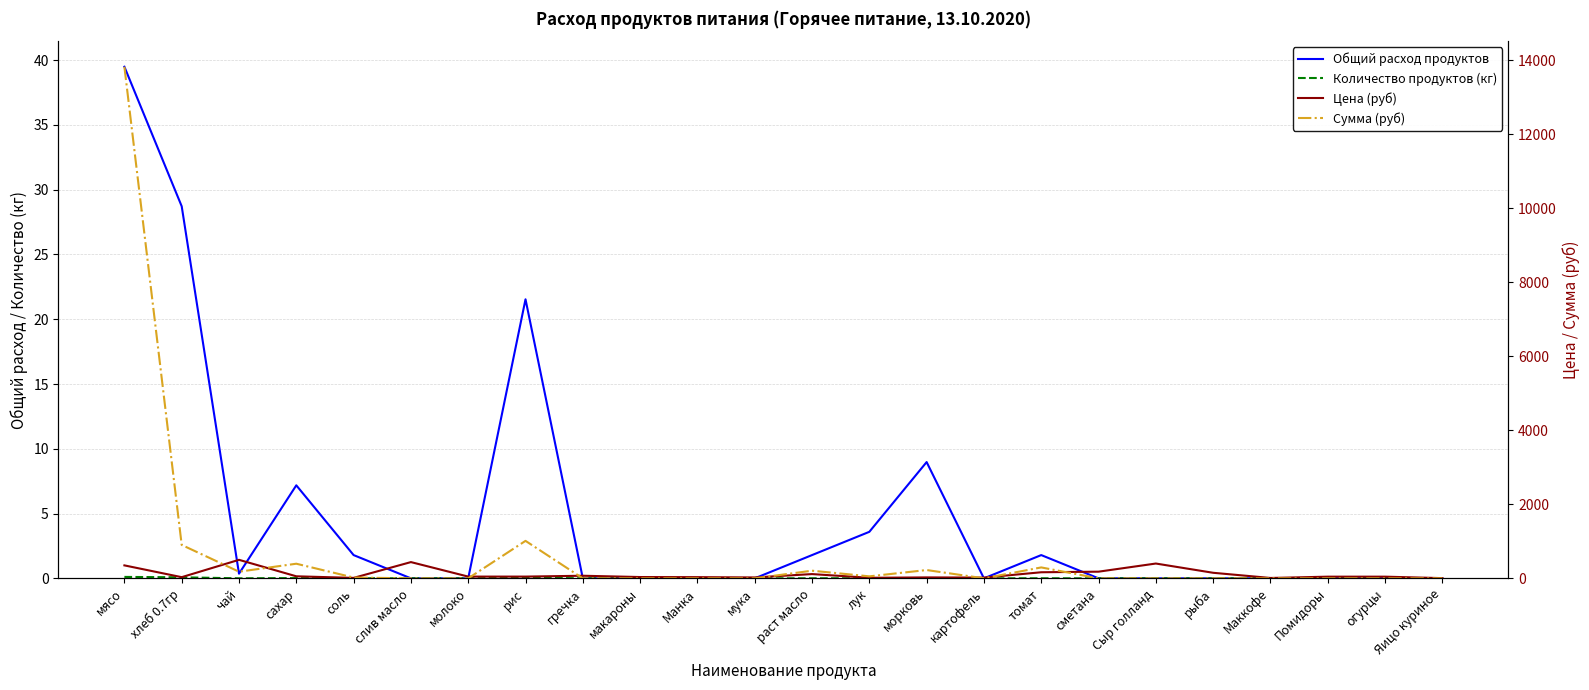

Reading right to left, transcribe all the data shown in this chart.

Общий расход продуктов: 0.0	0.0	0.0	0.0	0.0	0.0	0.0	1.8	0.0	9.0	3.6	1.8	0.0	0.0	0.0	0.0	21.5	0.0	0.0	1.8	7.2	0.4	28.7	39.5
Количество продуктов (кг): 0.0	0.0	0.0	0.0	0.0	0.0	0.0	0.0	0.0	0.0	0.0	0.0	0.0	0.0	0.0	0.0	0.1	0.0	0.0	0.0	0.0	0.0	0.1	0.1
Цена (руб): 5.5	45.0	45.0	10.0	150.0	400.0	180.0	164.3	20.0	25.0	15.0	115.0	24.0	32.0	35.0	70.0	47.0	47.0	438.9	12.0	55.0	500.0	31.4	350.0
Сумма (руб): 0.0	0.0	0.0	0.0	0.0	0.0	0.0	294.9	0.0	224.4	53.9	206.4	0.0	0.0	0.0	0.0	1012.4	0.0	0.0	21.5	394.9	179.5	902.7	13821.5